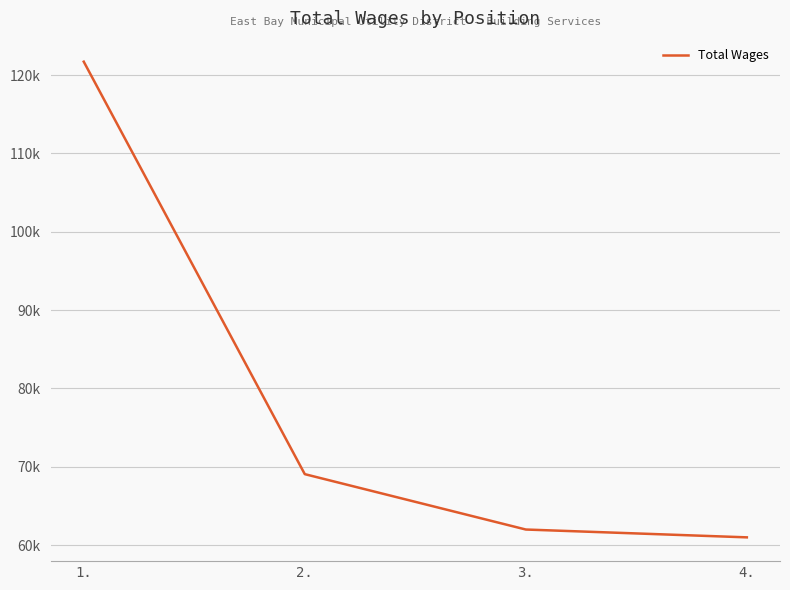

Count the number of data series in this chart.

1